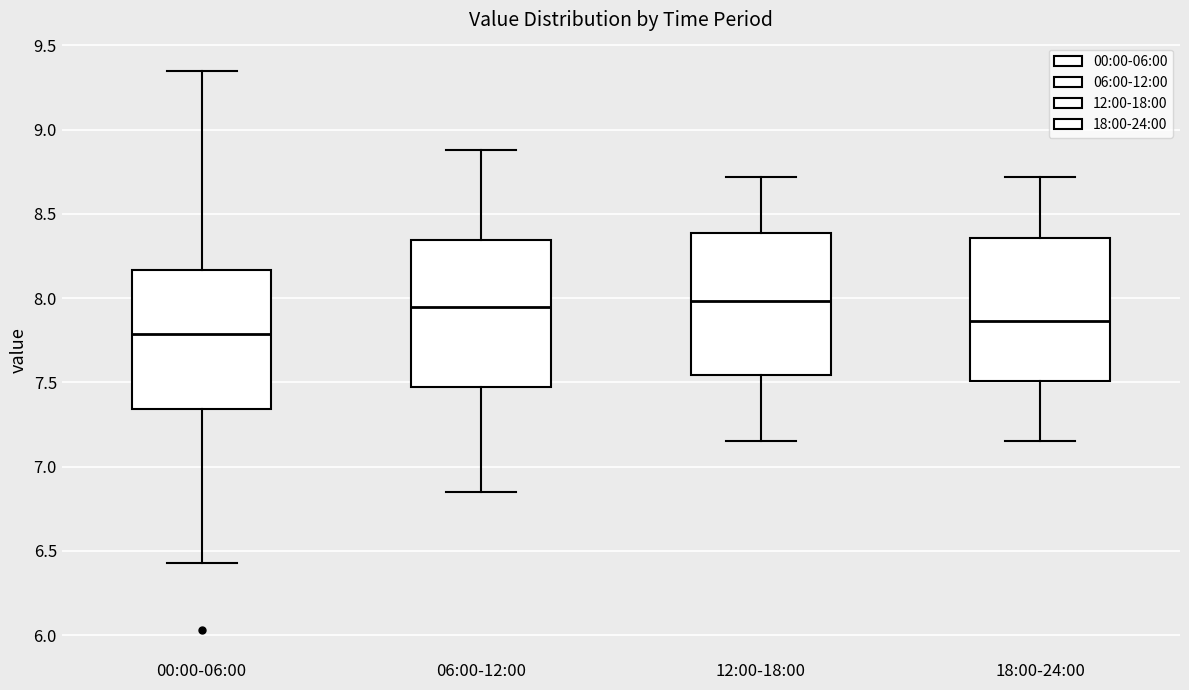

Where is the upper edge of the box for 00:00-06:00 on the y-axis? The values are not printed on the chart, so give them approximately, as read against the axis.

8.15